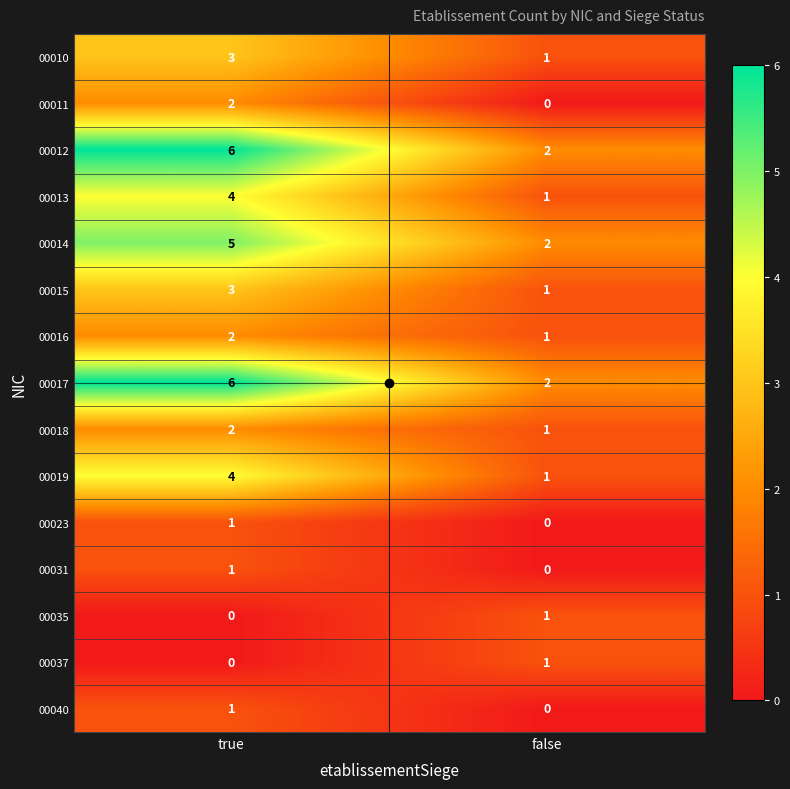

What is the sum of the 00017 values at true and false?

8